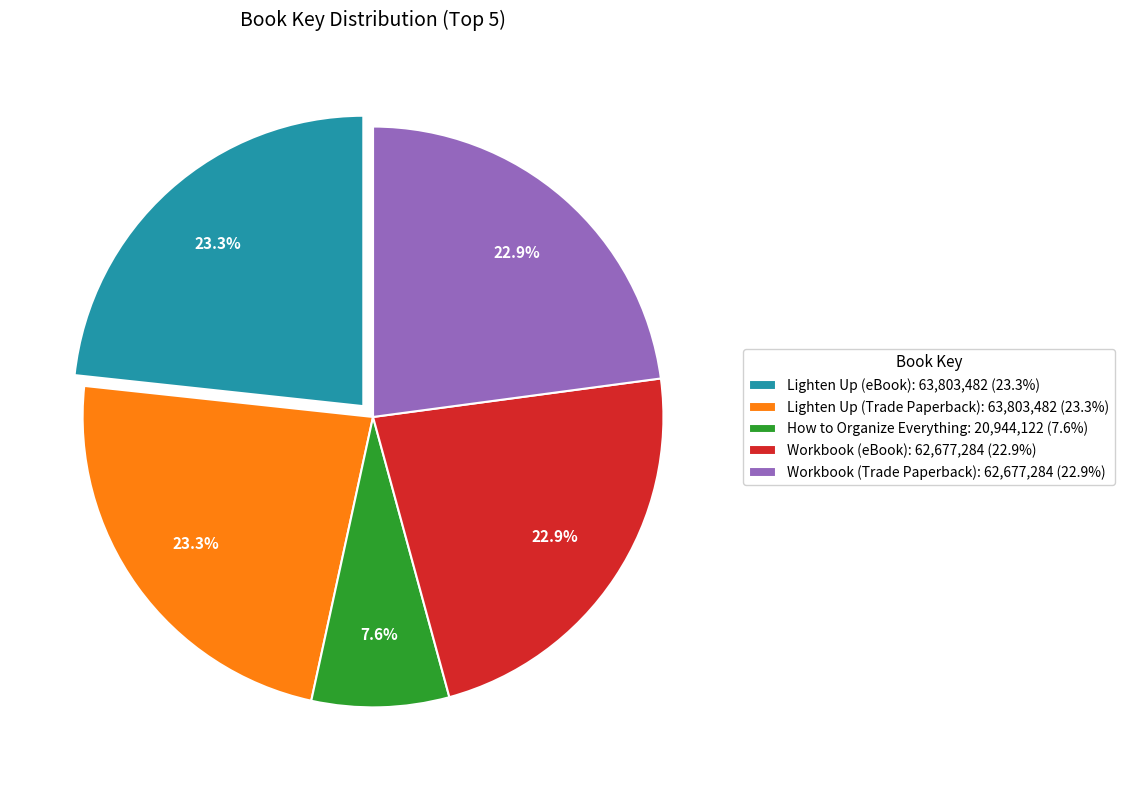

Does Lighten Up (eBook) account for over 50% of the chart?

No